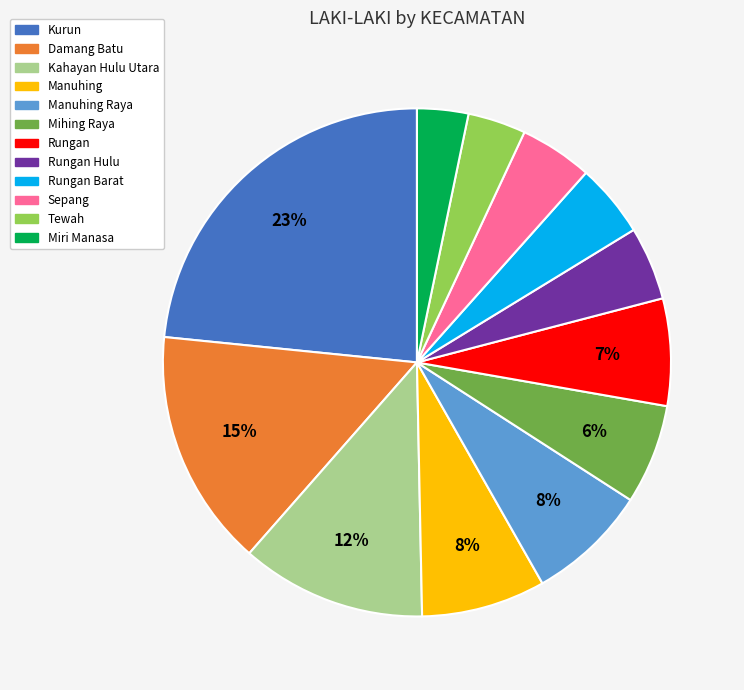

Is there any slice that represents more than half of the pie?

No